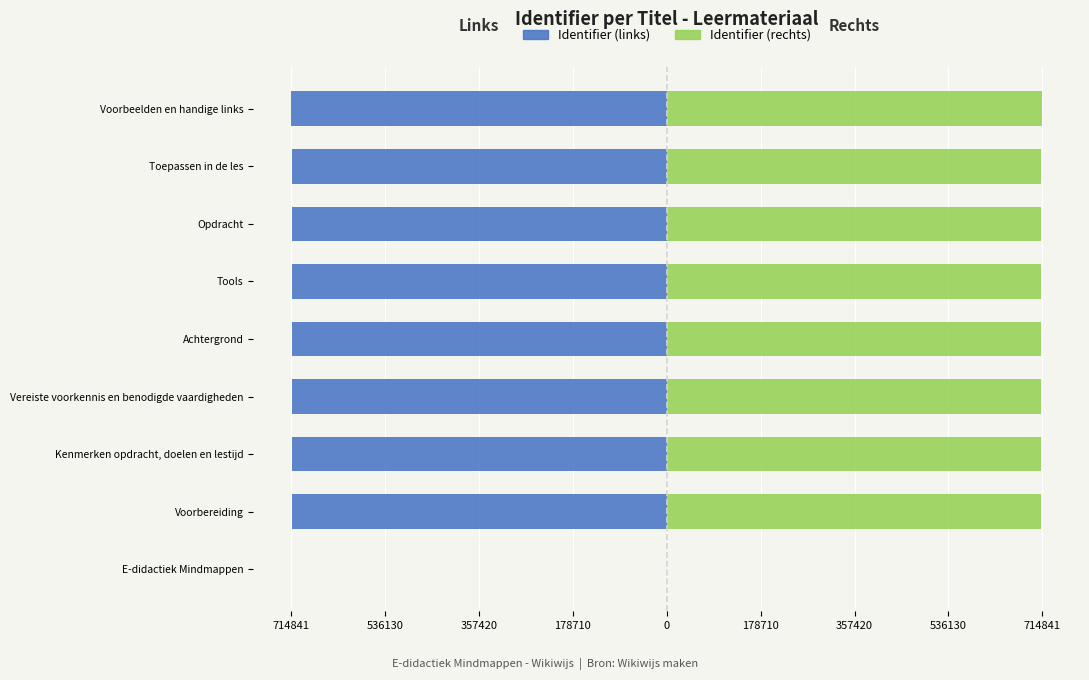

Is the value of Identifier (links) at Achtergrond greater than the value of Identifier (rechts) at Opdracht?

No